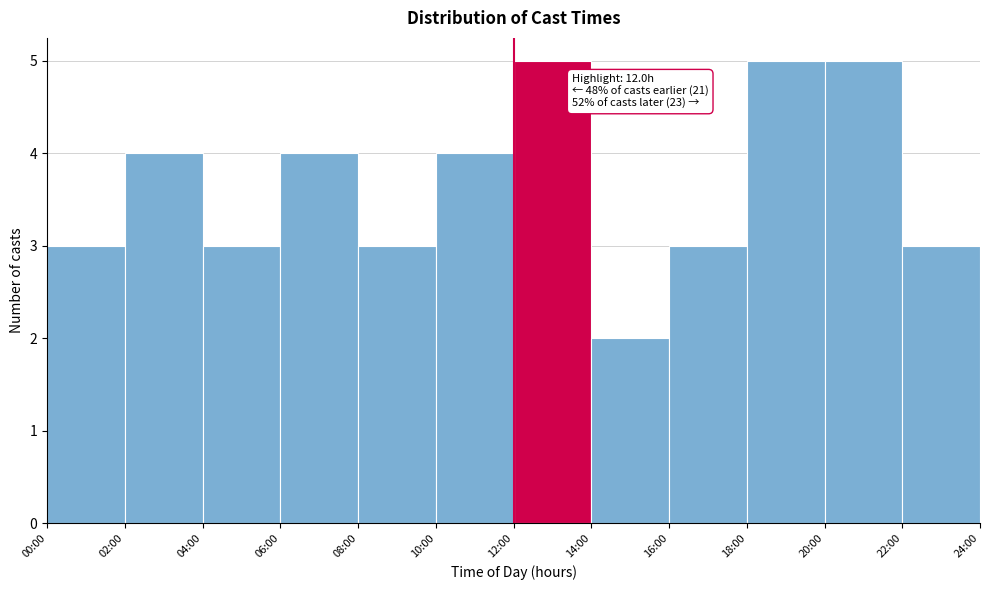

Reading left to right, transcribe all the data shown in this chart.

00:00=3	02:00=4	04:00=3	06:00=4	08:00=3	10:00=4	12:00=5	14:00=2	16:00=3	18:00=5	20:00=5	22:00=3